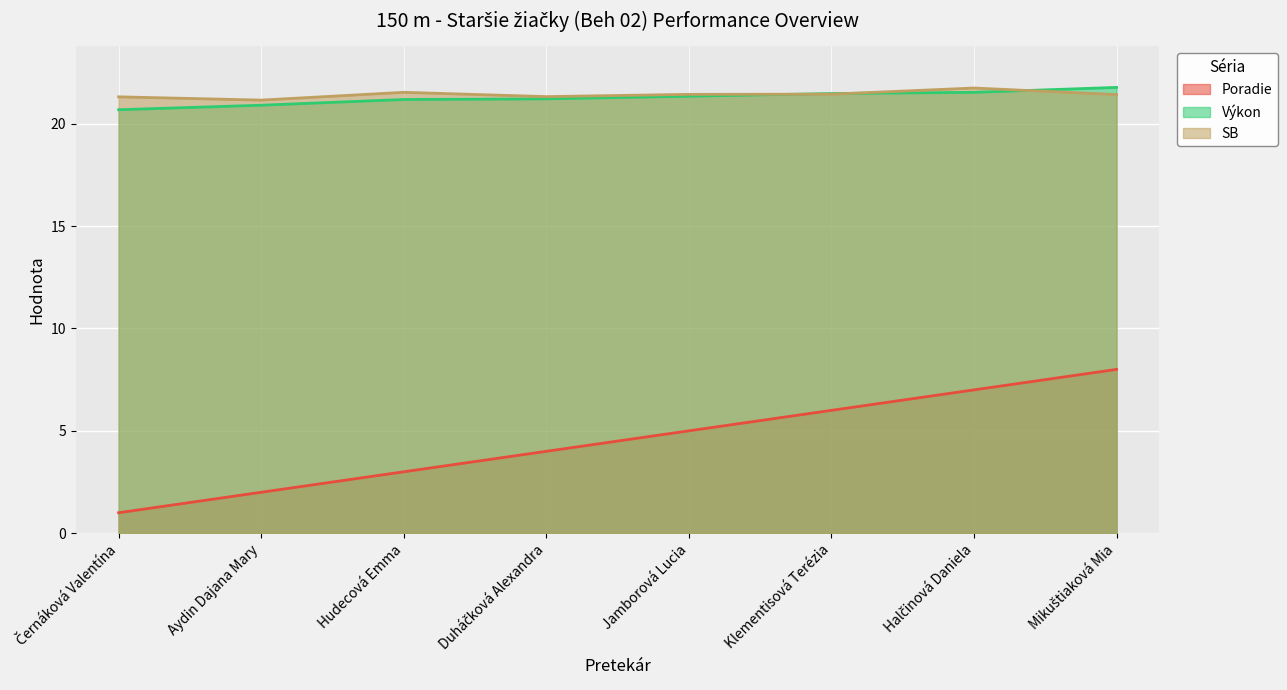

How many values in the Poradie series are below 5?

4